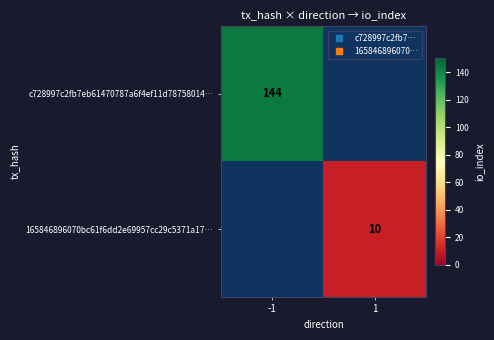

What is the maximum value for c728997c2fb7eb61470787a6f4ef11d78758014…?

144